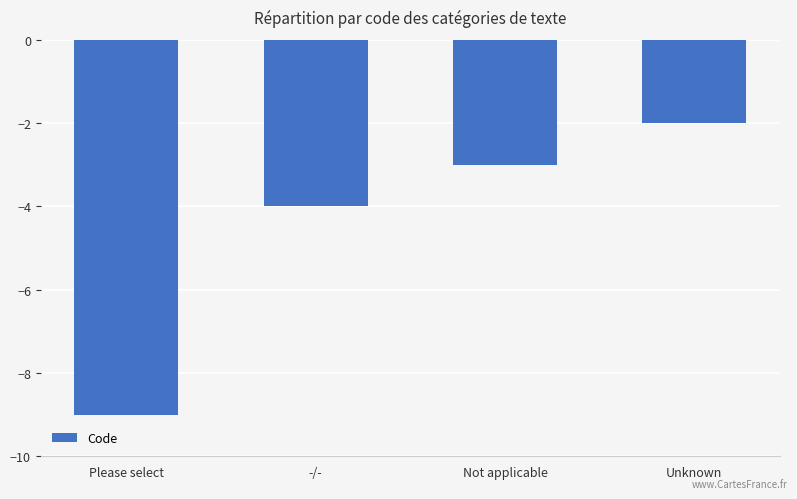

What position from the right is Please select?

4